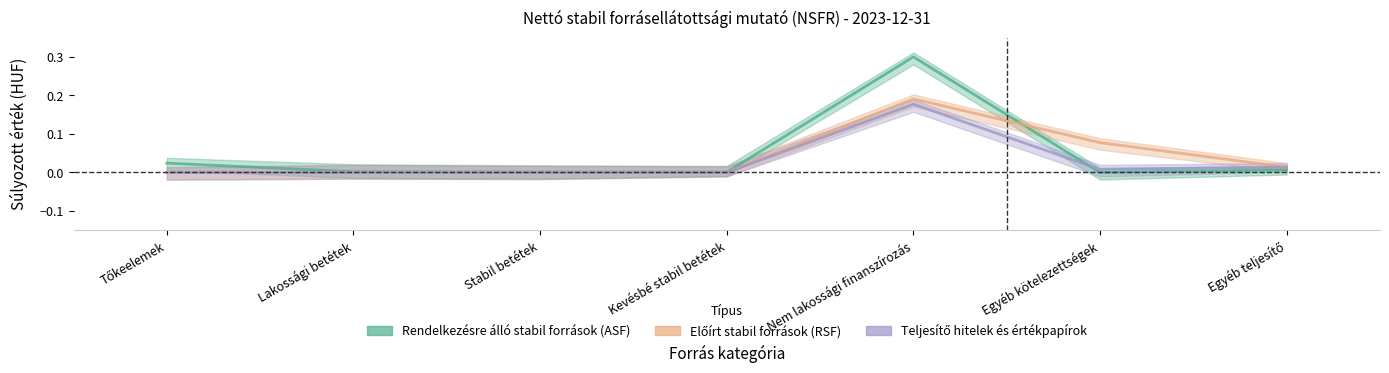

How many series are shown in this chart?

3